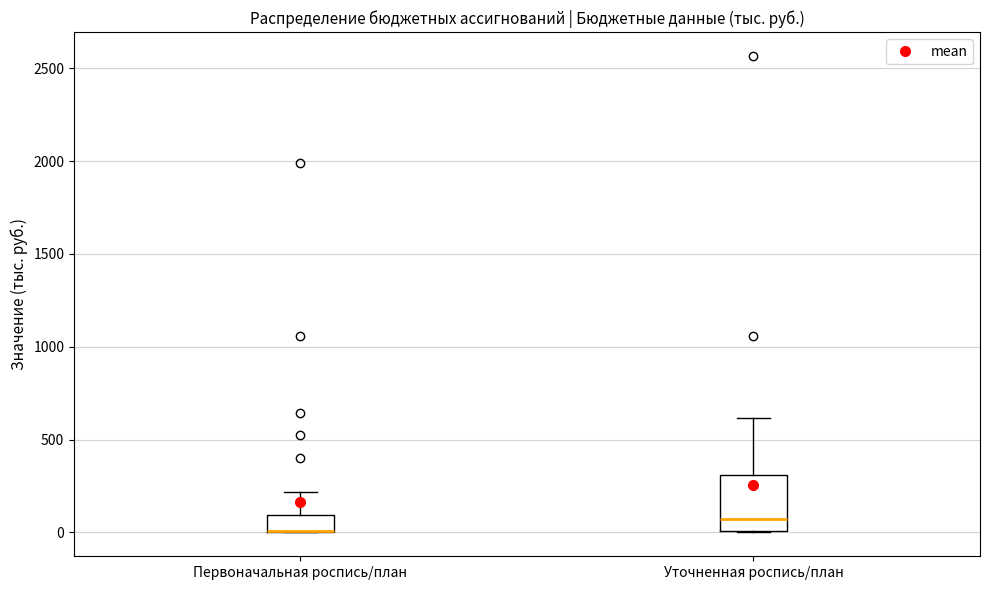

Reading left to right, transcribe this box plot: for each box, give where its median line is, the range the box spans, and where its two whiskers end, as read against the y-axis. The values are not printed on the chart, so give them approximately, as read against the axis.

Первоначальная роспись/план: median 0 (drawn on the box's lower edge), box 0 to 100, whiskers 0 to 200
Уточненная роспись/план: median 50, box 0 to 300, whiskers 0 to 600